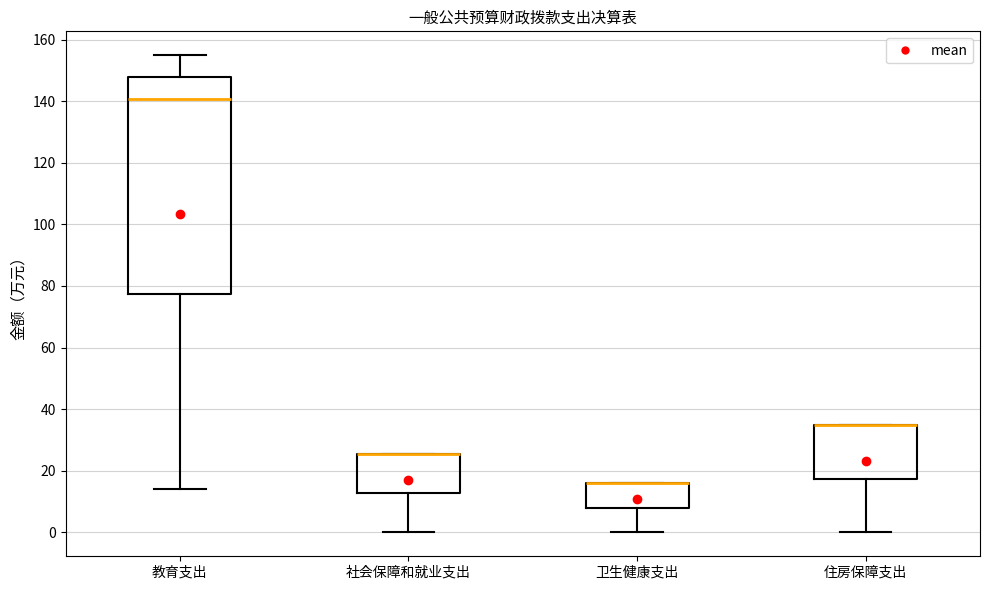

Reading left to right, read every box against the y-axis: the position of its median line, the range the box covers, and the ends of its whiskers. The values are not printed on the chart, so give them approximately, as read against the axis.

教育支出: median 140, box 78 to 148, whiskers 14 to 154
社会保障和就业支出: median 26 (drawn on the box's upper edge), box 12 to 26, whiskers 0 to 26
卫生健康支出: median 16 (drawn on the box's upper edge), box 8 to 16, whiskers 0 to 16
住房保障支出: median 34 (drawn on the box's upper edge), box 18 to 34, whiskers 0 to 34